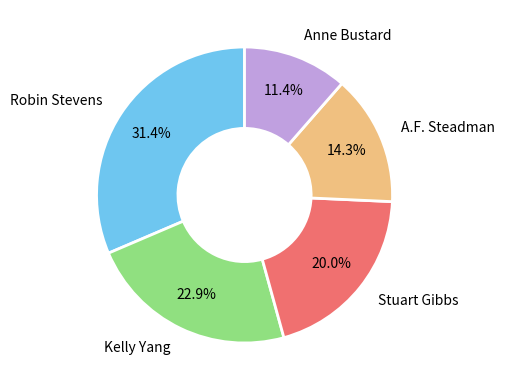

To the nearest percent, what portion does Kelly Yang represent?

23%